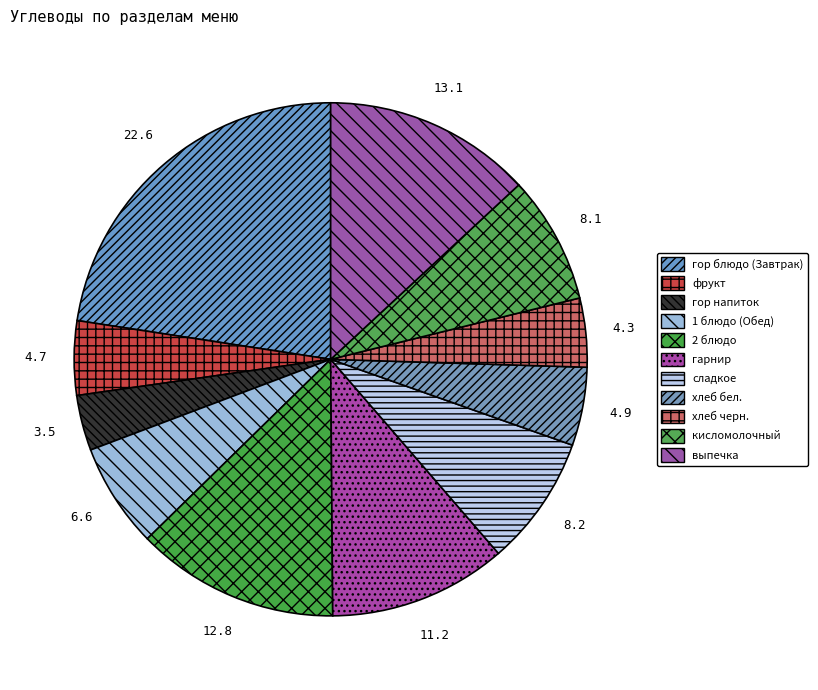

Is сладкое the majority of the pie?

No